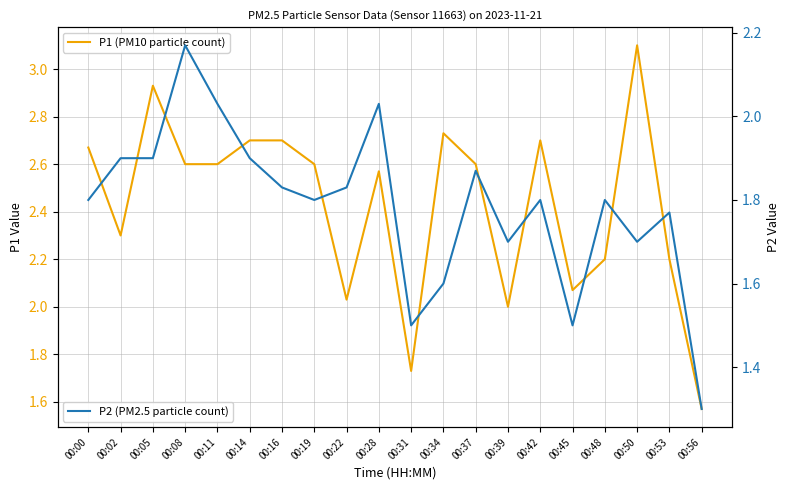

Is it true that P1 (PM10 particle count) equals 2.9 at 00:05?

True